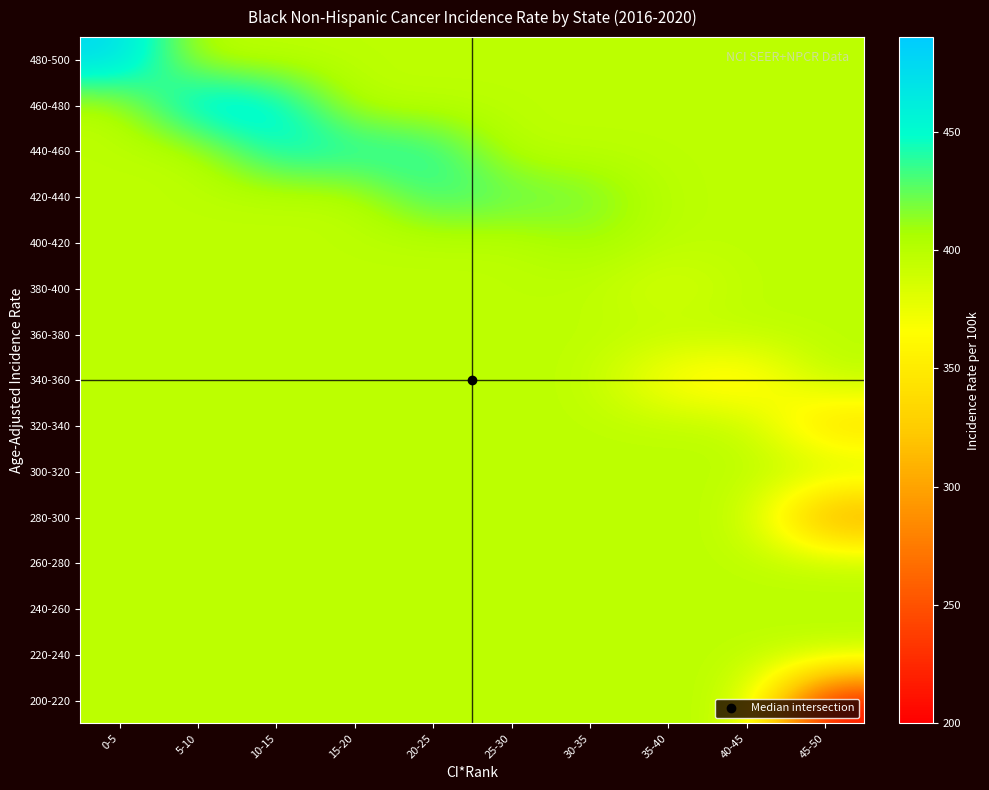

Reading left to right, what are all the values shown in this chart?

200-220: 0-5=397.9	5-10=397.9	10-15=397.9	15-20=397.9	20-25=397.9	25-30=397.9	30-35=397.9	35-40=397.9	40-45=397.9	45-50=207.0
220-240: 0-5=397.9	5-10=397.9	10-15=397.9	15-20=397.9	20-25=397.9	25-30=397.9	30-35=397.9	35-40=397.9	40-45=397.9	45-50=397.9
240-260: 0-5=397.9	5-10=397.9	10-15=397.9	15-20=397.9	20-25=397.9	25-30=397.9	30-35=397.9	35-40=397.9	40-45=397.9	45-50=397.9
260-280: 0-5=397.9	5-10=397.9	10-15=397.9	15-20=397.9	20-25=397.9	25-30=397.9	30-35=397.9	35-40=397.9	40-45=397.9	45-50=397.9
280-300: 0-5=397.9	5-10=397.9	10-15=397.9	15-20=397.9	20-25=397.9	25-30=397.9	30-35=397.9	35-40=397.9	40-45=397.9	45-50=287.4
300-320: 0-5=397.9	5-10=397.9	10-15=397.9	15-20=397.9	20-25=397.9	25-30=397.9	30-35=397.9	35-40=397.9	40-45=397.9	45-50=397.9
320-340: 0-5=397.9	5-10=397.9	10-15=397.9	15-20=397.9	20-25=397.9	25-30=397.9	30-35=397.9	35-40=397.9	40-45=397.9	45-50=330.6
340-360: 0-5=397.9	5-10=397.9	10-15=397.9	15-20=397.9	20-25=397.9	25-30=397.9	30-35=397.9	35-40=358.5	40-45=344.4	45-50=397.9
360-380: 0-5=397.9	5-10=397.9	10-15=397.9	15-20=397.9	20-25=397.9	25-30=397.9	30-35=397.9	35-40=397.9	40-45=397.9	45-50=397.9
380-400: 0-5=397.9	5-10=397.9	10-15=397.9	15-20=397.9	20-25=397.9	25-30=397.9	30-35=397.9	35-40=383.1	40-45=397.9	45-50=397.9
400-420: 0-5=397.9	5-10=397.9	10-15=397.9	15-20=397.9	20-25=397.9	25-30=397.9	30-35=410.1	35-40=397.9	40-45=397.9	45-50=397.9
420-440: 0-5=397.9	5-10=397.9	10-15=397.9	15-20=397.9	20-25=438.0	25-30=427.2	30-35=421.9	35-40=397.9	40-45=397.9	45-50=397.9
440-460: 0-5=397.9	5-10=397.9	10-15=452.7	15-20=446.7	20-25=443.7	25-30=397.9	30-35=397.9	35-40=397.9	40-45=397.9	45-50=397.9
460-480: 0-5=397.9	5-10=473.1	10-15=461.0	15-20=397.9	20-25=397.9	25-30=397.9	30-35=397.9	35-40=397.9	40-45=397.9	45-50=397.9
480-500: 0-5=480.8	5-10=397.9	10-15=397.9	15-20=397.9	20-25=397.9	25-30=397.9	30-35=397.9	35-40=397.9	40-45=397.9	45-50=397.9